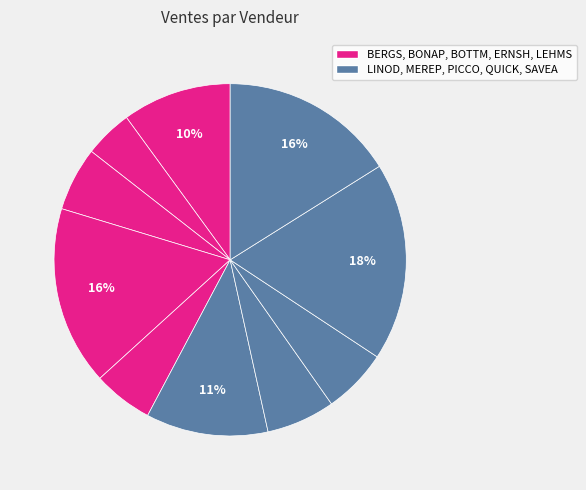

How many segments does this pie chart have?

10